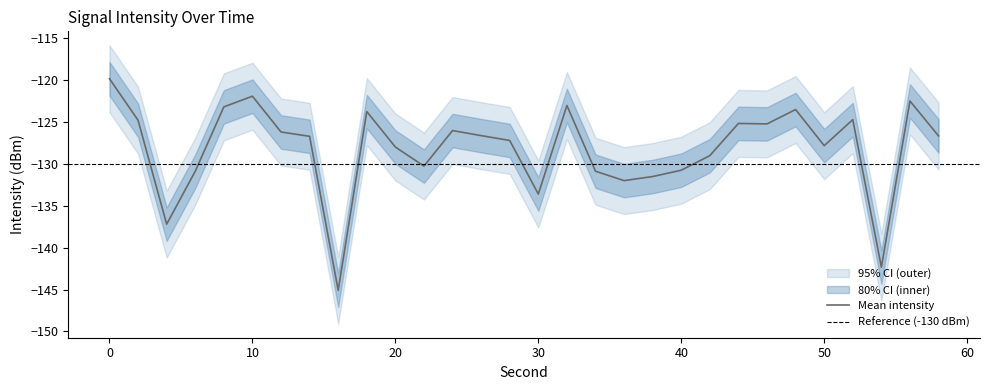

Is this an area chart (filled region under the line)?

No